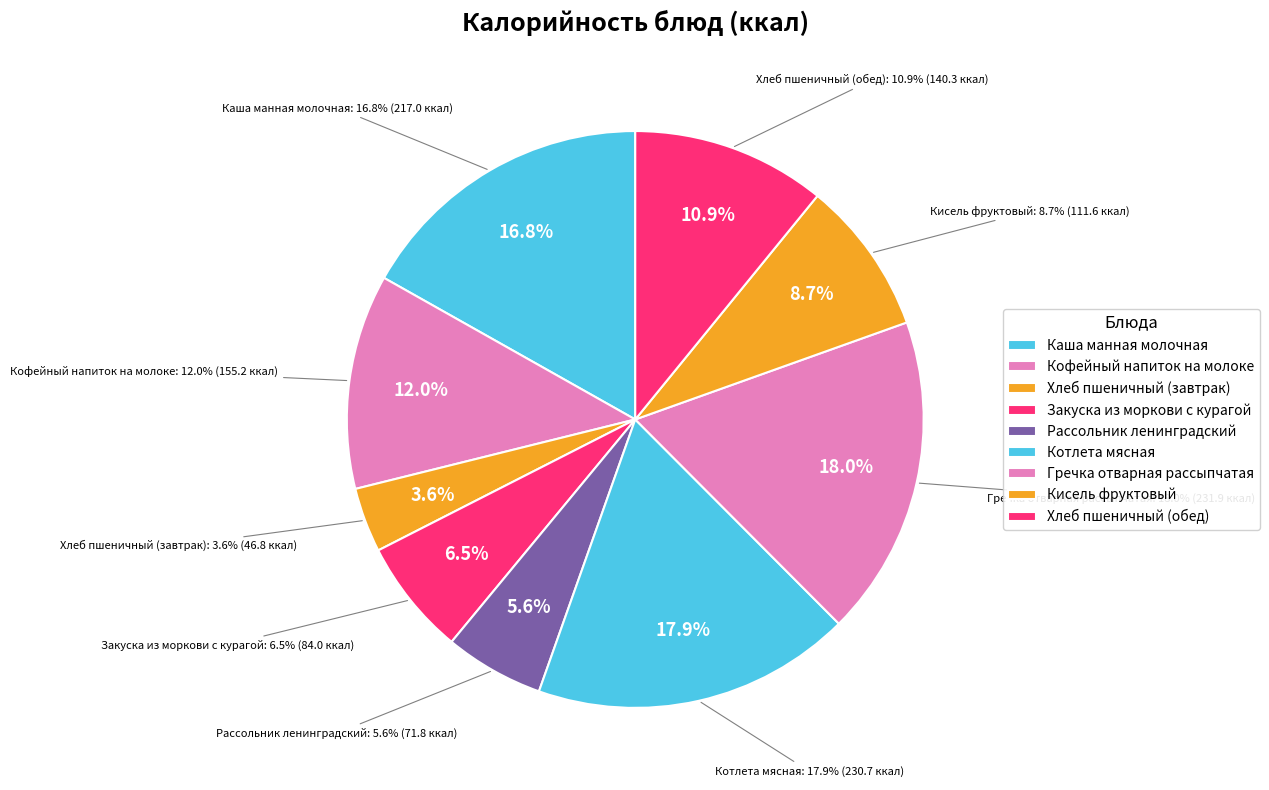

To the nearest percent, what percentage of the pie is Гречка отварная рассыпчатая?

18%